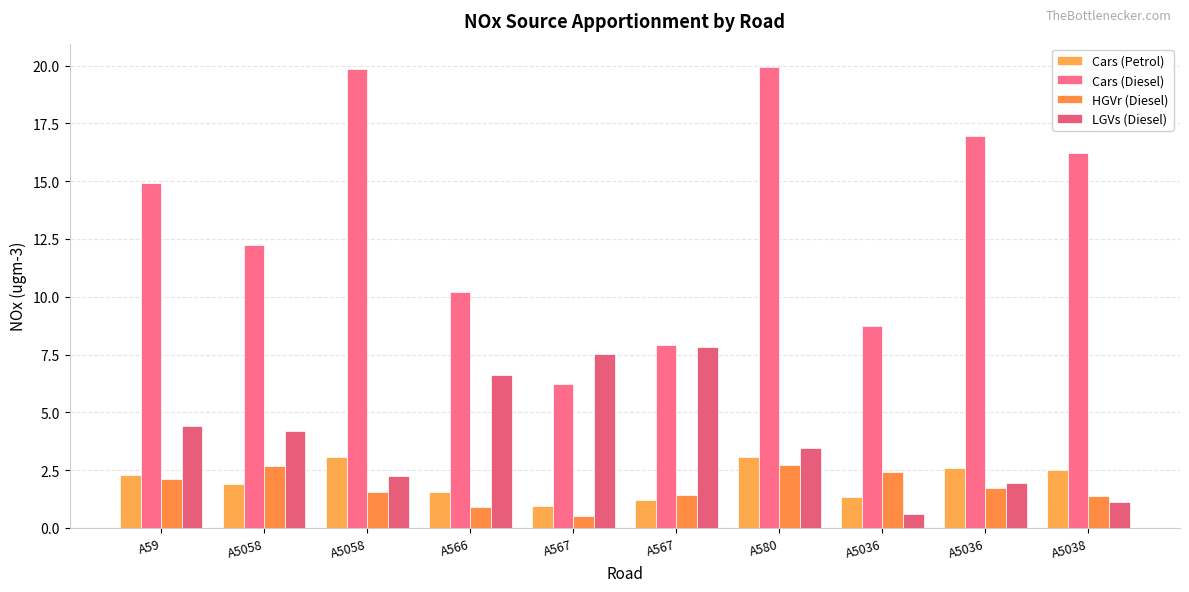

Which series has the widest spread of values?

Cars (Diesel)